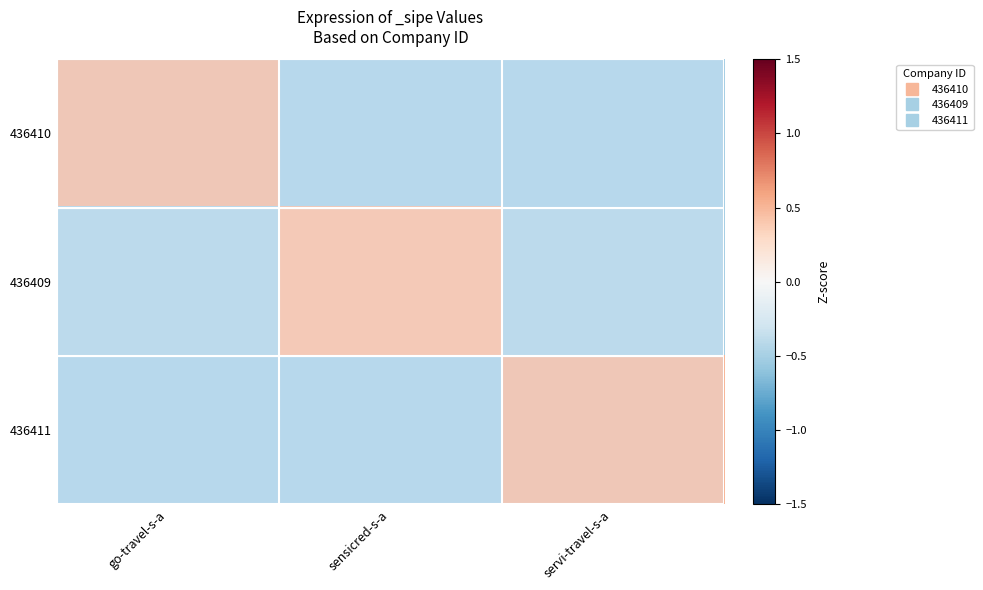

Count the number of data series in this chart.

3